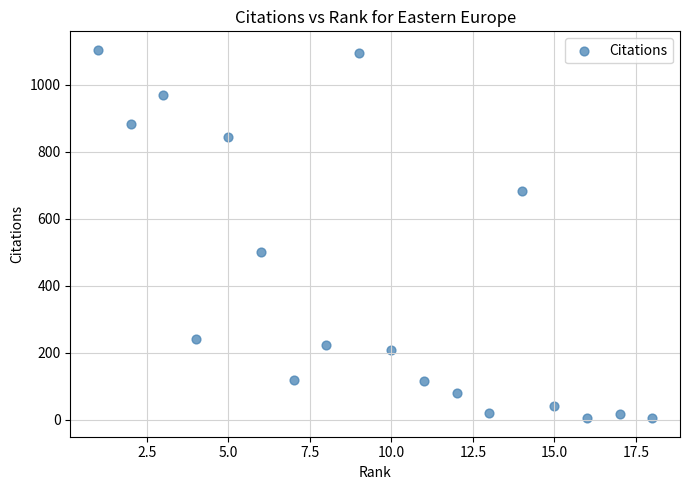

What Y value in the scatter plot is closest to 554?

502